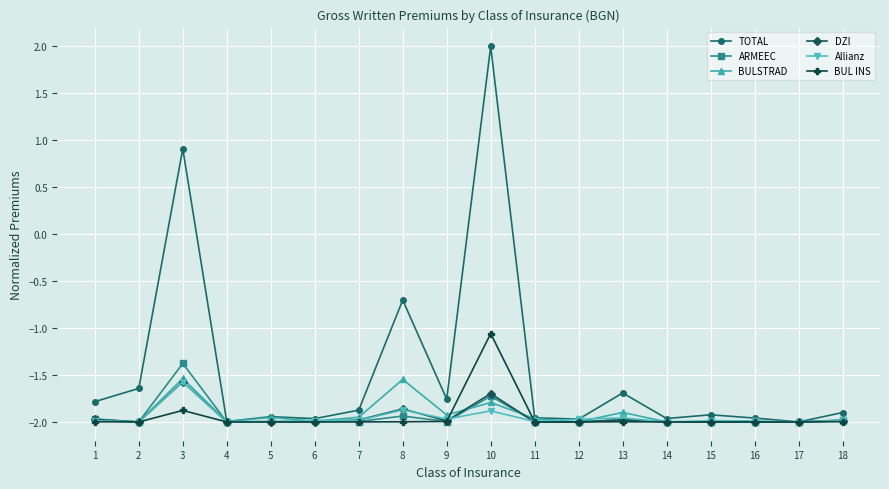

What is the spread (max minus min) of values at 5?

0.1